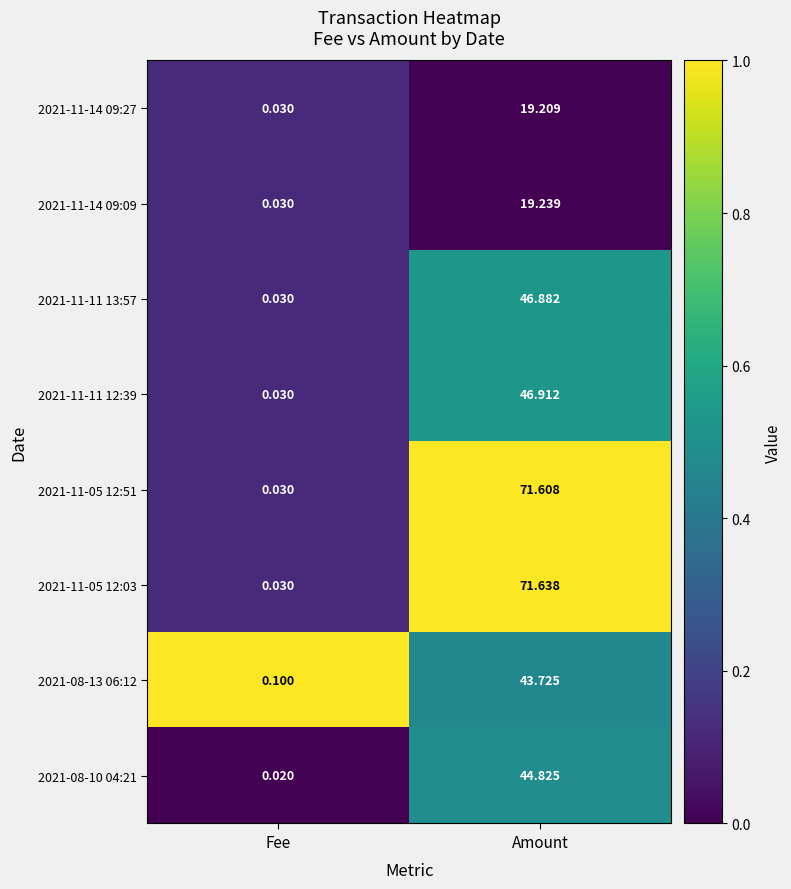

At which label is 2021-11-05 12:51 closest to 35?

Fee